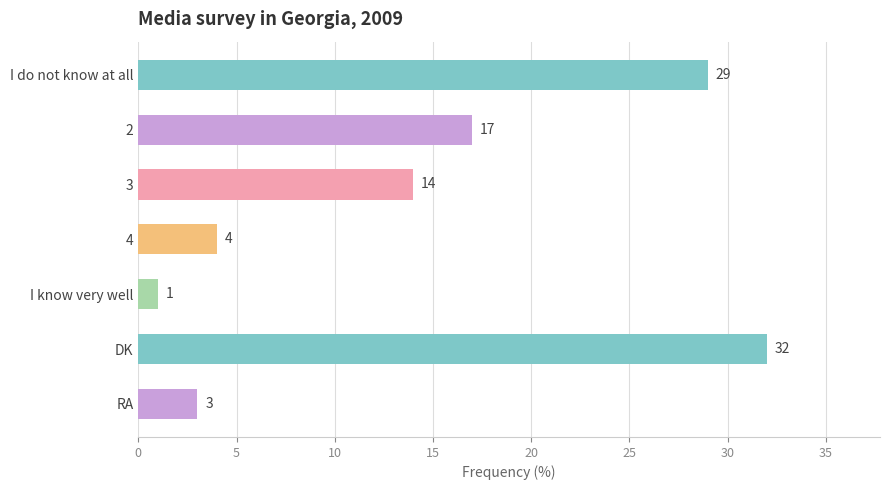

True or false: the data shows 6 at 4.

False